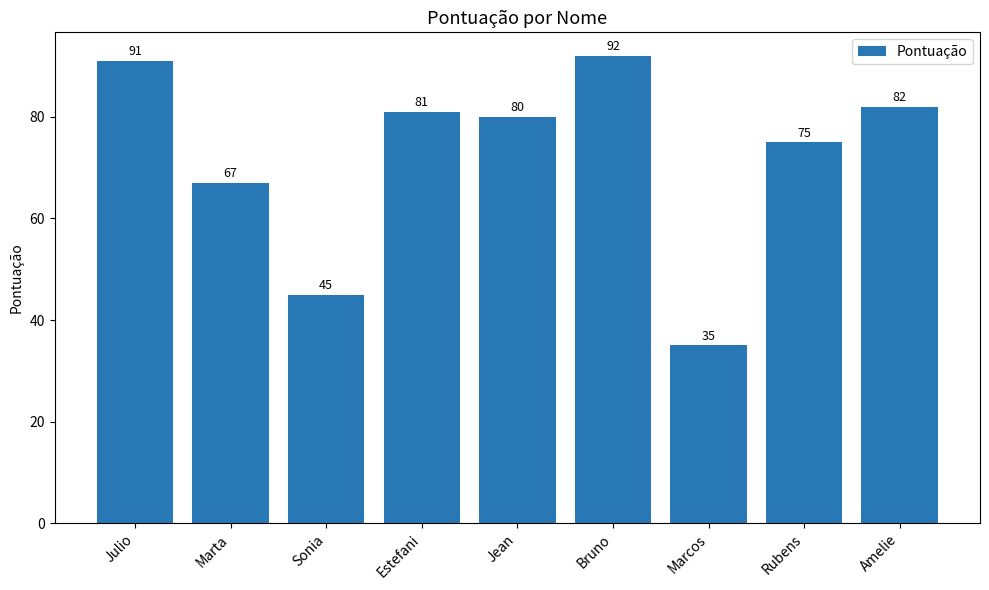

List the labels in order of value, largest first.

Bruno, Julio, Amelie, Estefani, Jean, Rubens, Marta, Sonia, Marcos